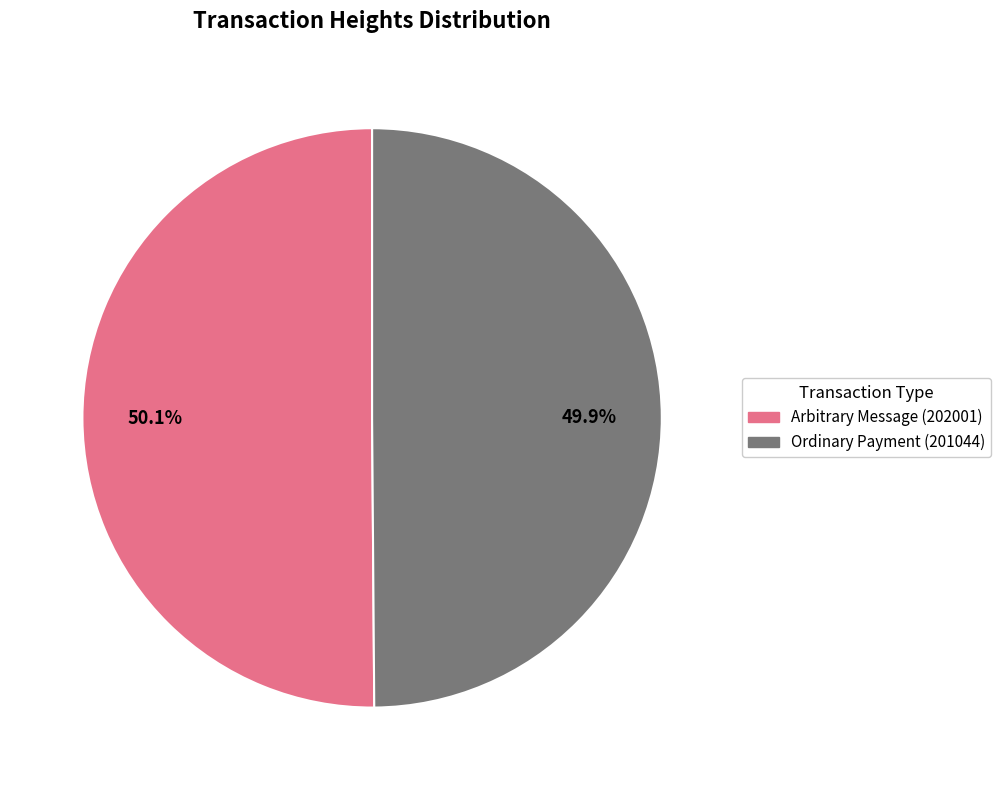

To the nearest percent, what is the average slice percentage?

50%